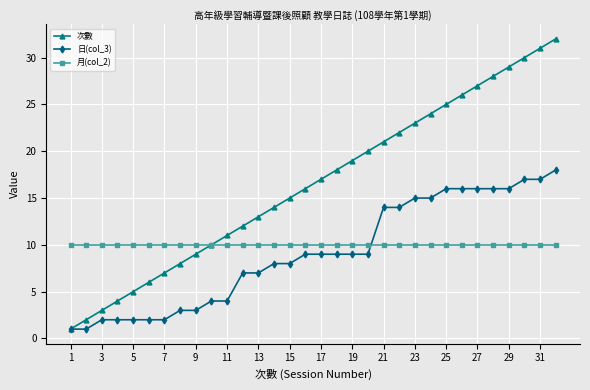

What is the highest value of the 次數 series?

32